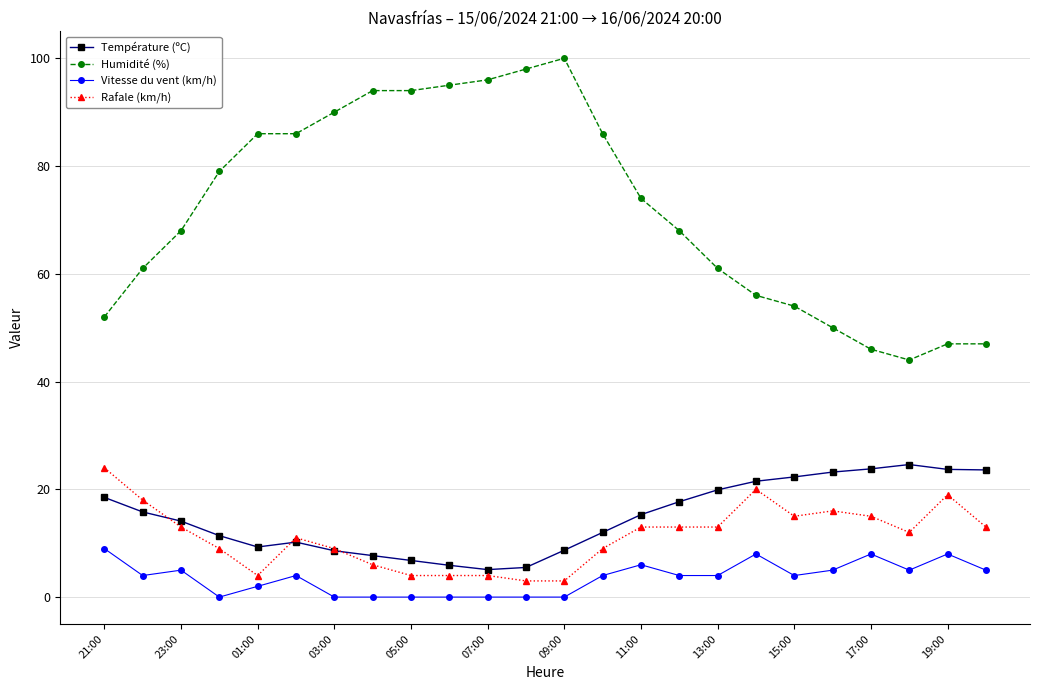

Which series has the largest total across all categories?

Humidité (%)